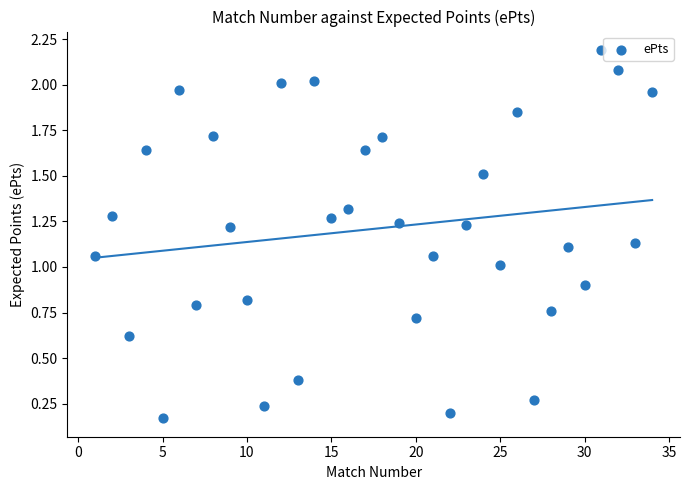

What is the range of X values (max minus min)?

33.0